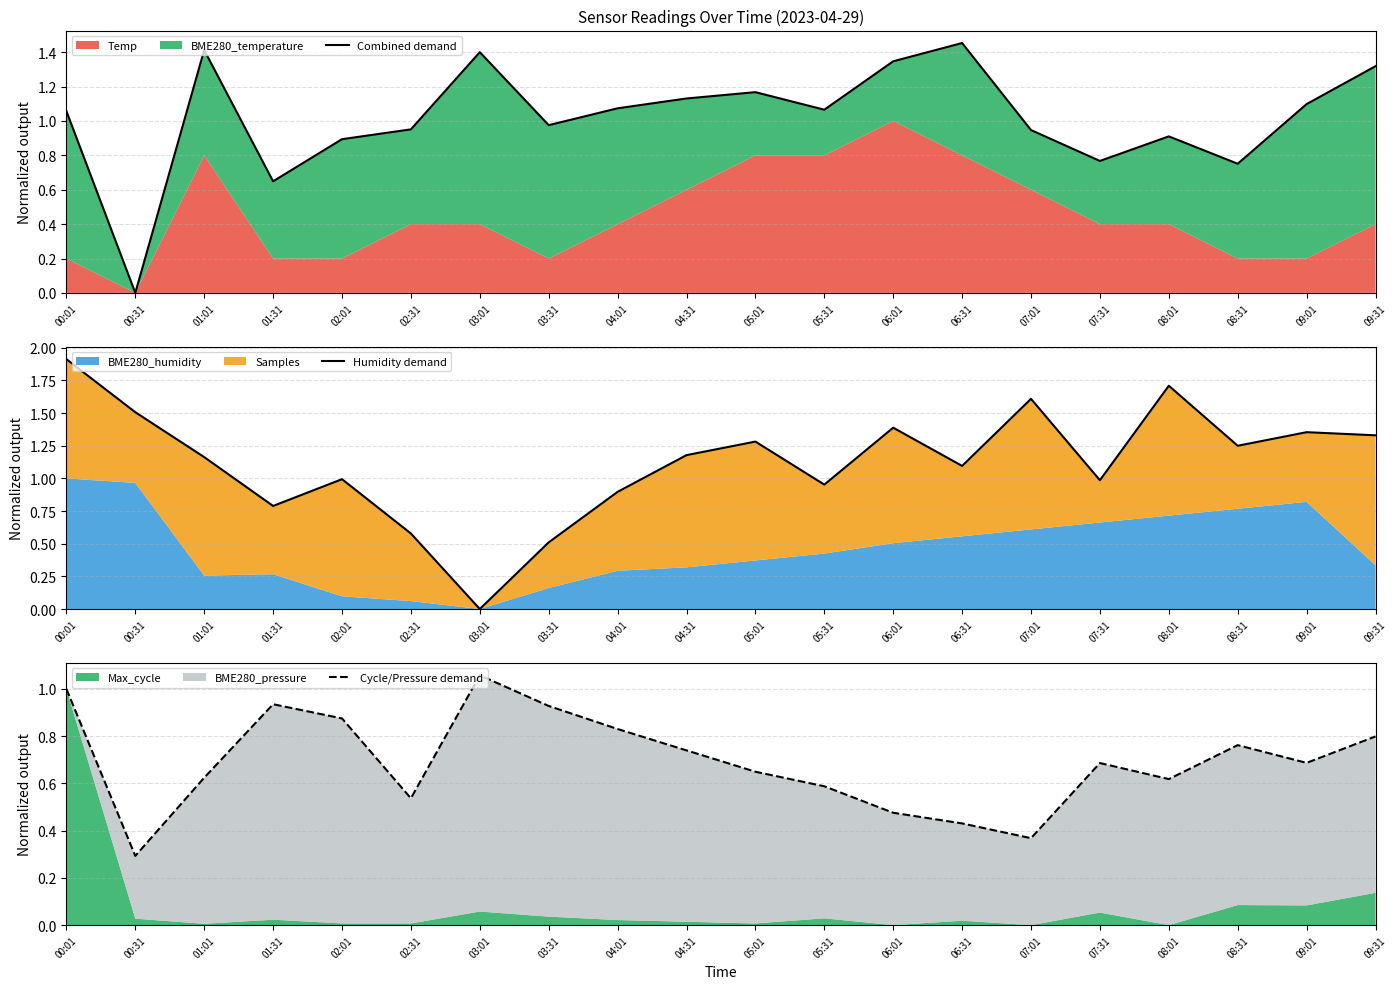

What is the average value of the Combined demand series?

1.0